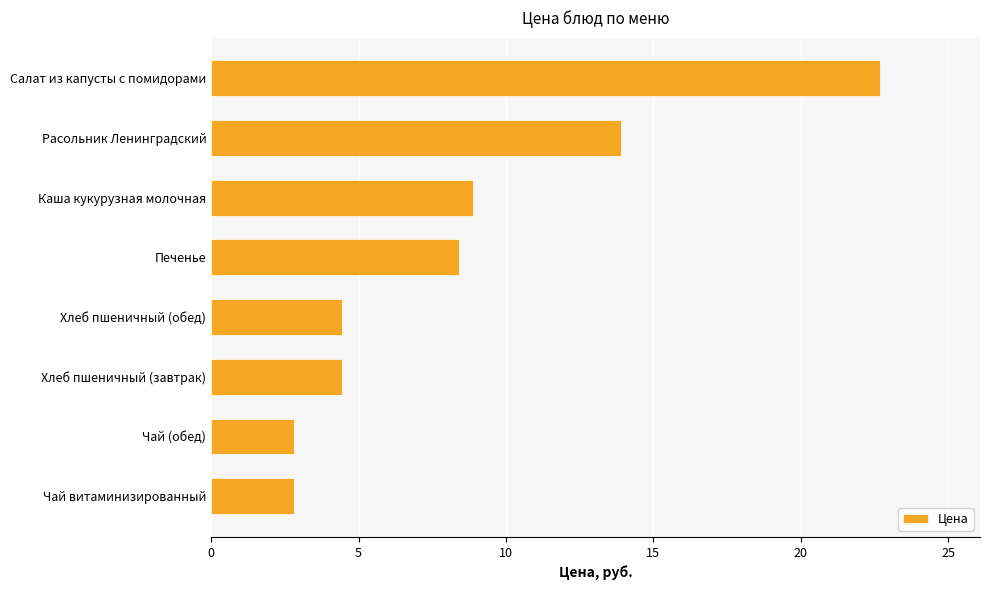

Is it true that the value at Чай витаминизированный is 2.8?

True